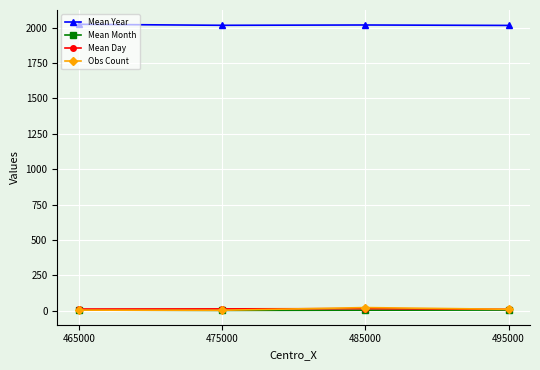

Is the value of Mean Month at 485000 greater than the value of Mean Year at 465000?

No